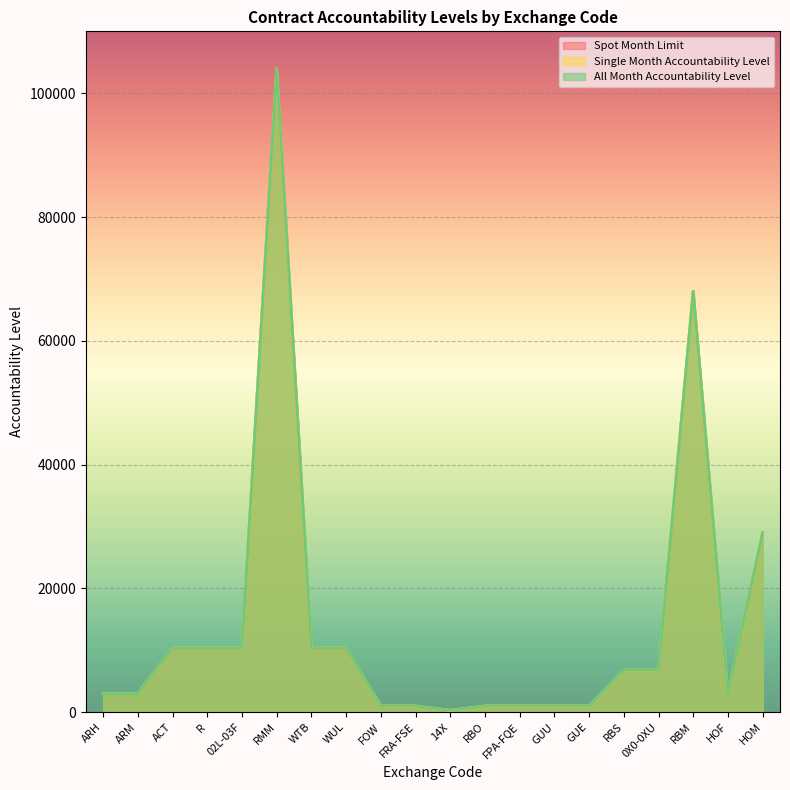

Where does the All Month Accountability Level series first go above 6800?

ACT